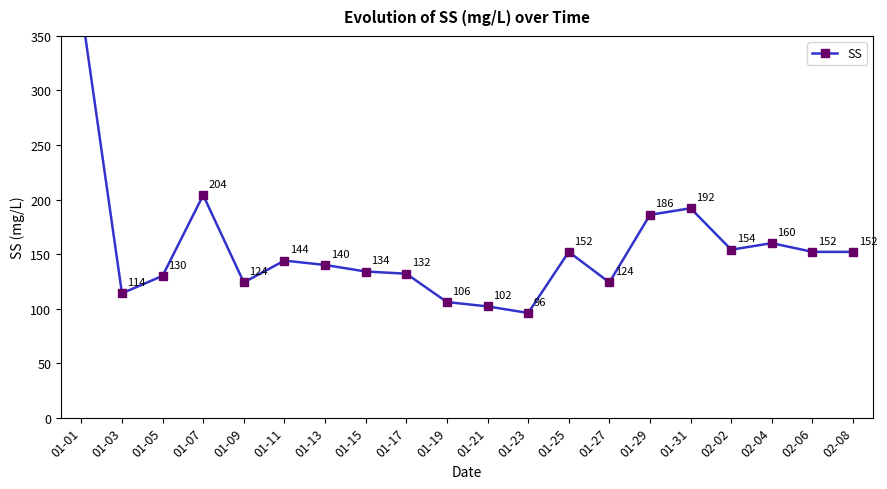

Rank the categories by value from lowest to highest.

01-23, 01-21, 01-19, 01-03, 01-09, 01-27, 01-05, 01-17, 01-15, 01-13, 01-11, 01-25, 02-06, 02-08, 02-02, 02-04, 01-29, 01-31, 01-07, 01-01